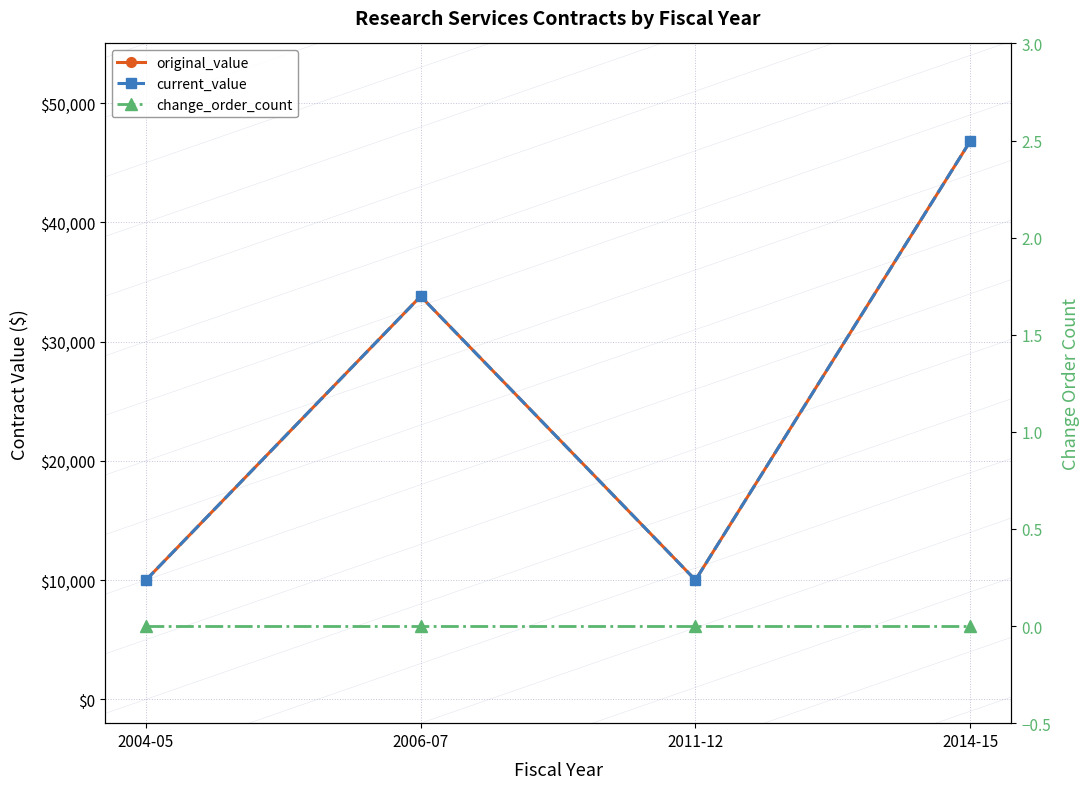

Where is original_value nearest to the value 28400?

2006-07